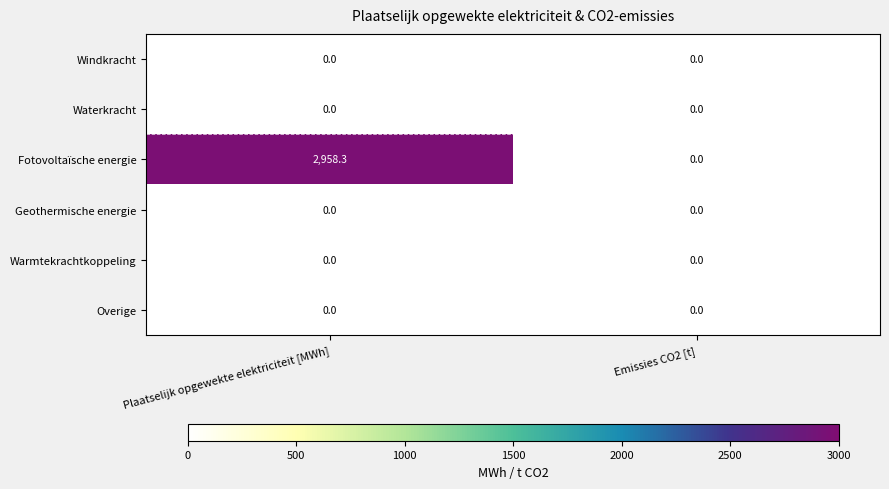

Which series has the widest spread of values?

Fotovoltaïsche energie